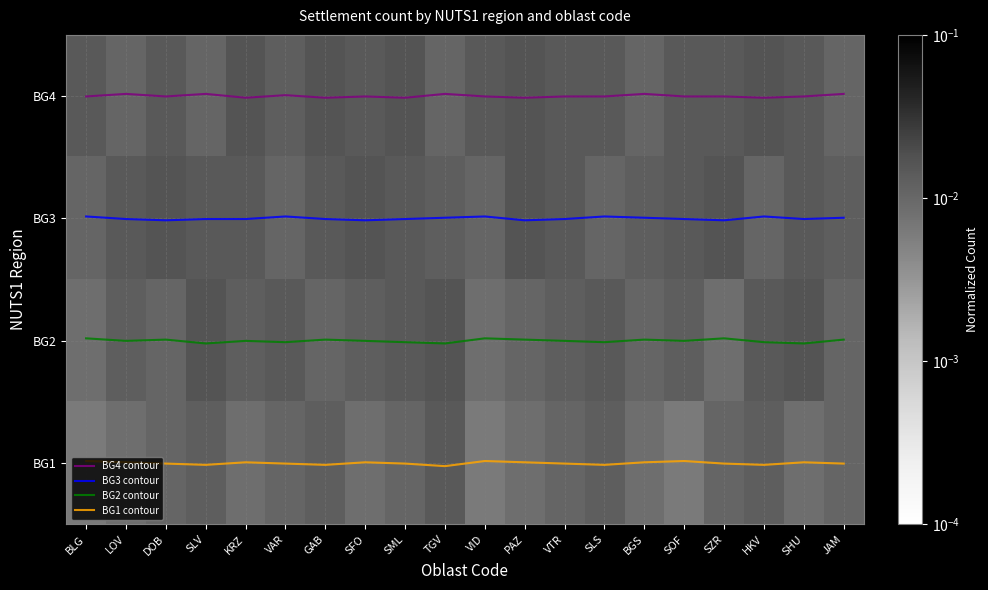

At which category does the chart reach its peak across all series?

TGV